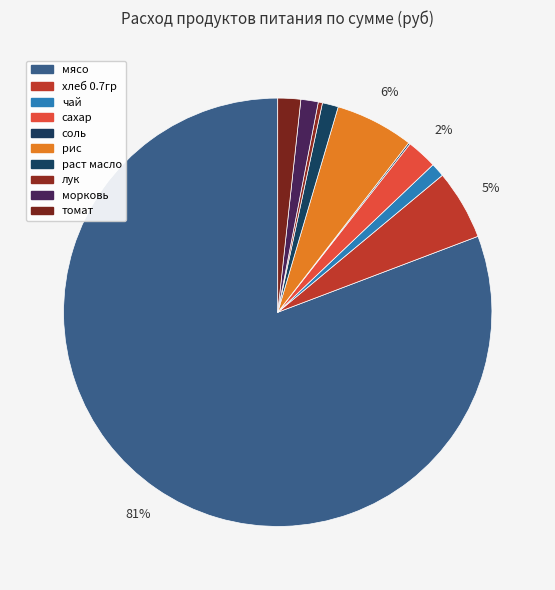

Between морковь and томат, which is larger?

томат